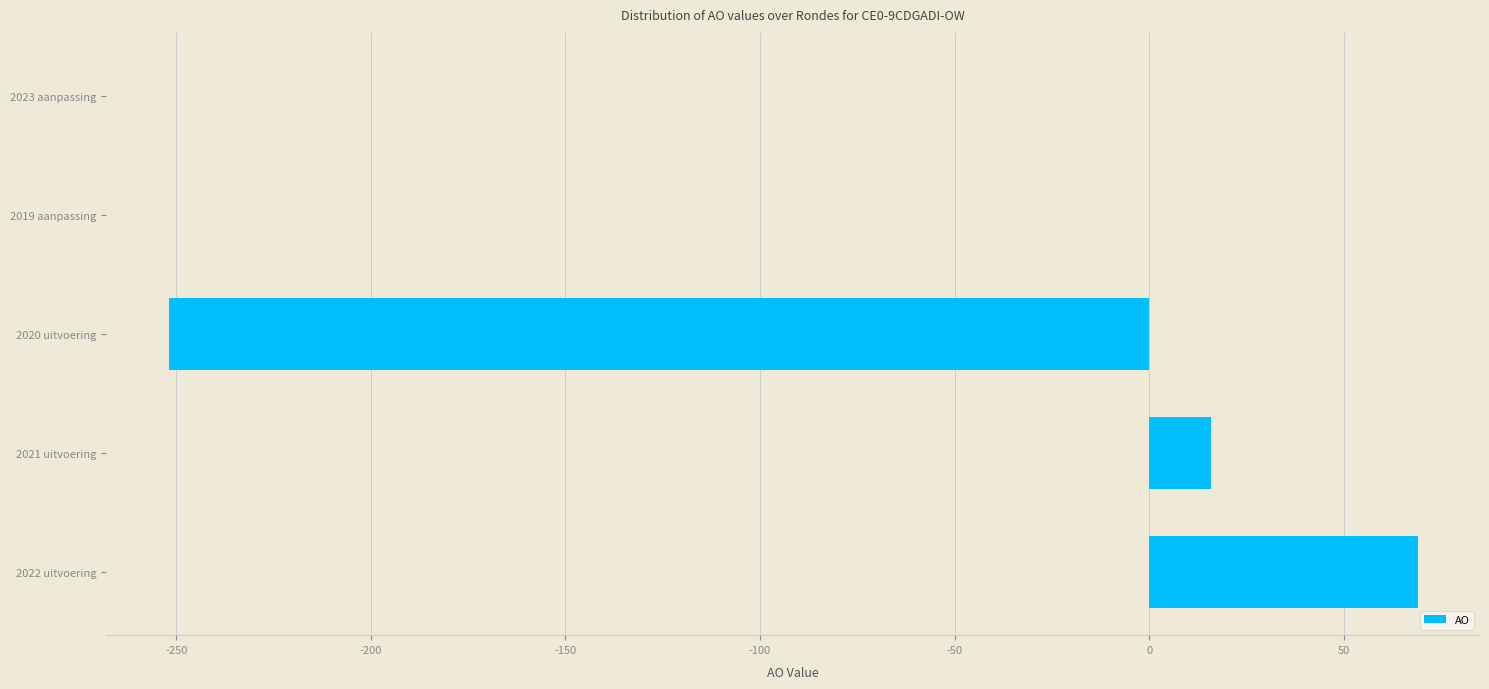

What is the change in value from 2022 uitvoering to 2023 aanpassing?

-69